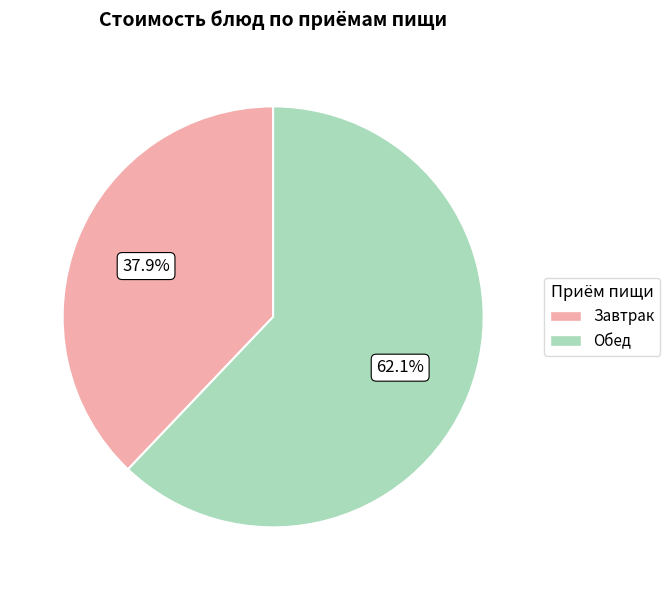

Is there any slice that represents more than half of the pie?

Yes